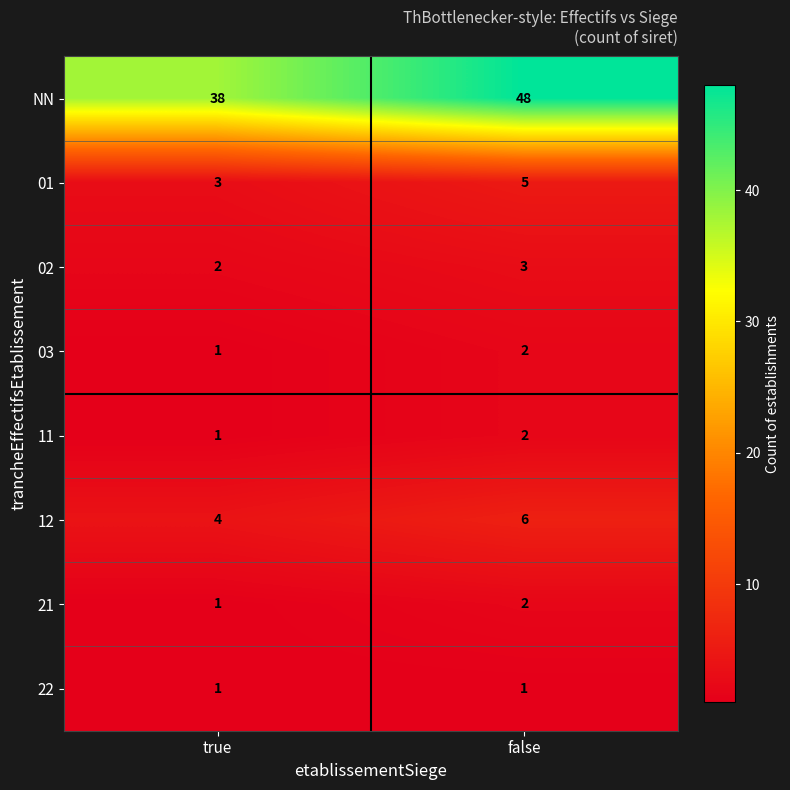

Reading left to right, what are all the values shown in this chart?

NN: true=38	false=48
01: true=3	false=5
02: true=2	false=3
03: true=1	false=2
11: true=1	false=2
12: true=4	false=6
21: true=1	false=2
22: true=1	false=1